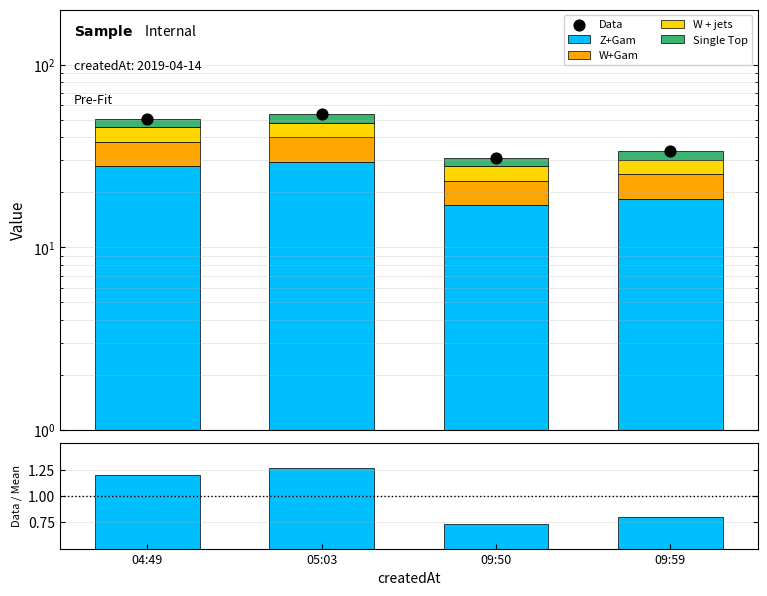

Which series reaches the maximum Y coordinate?

Data